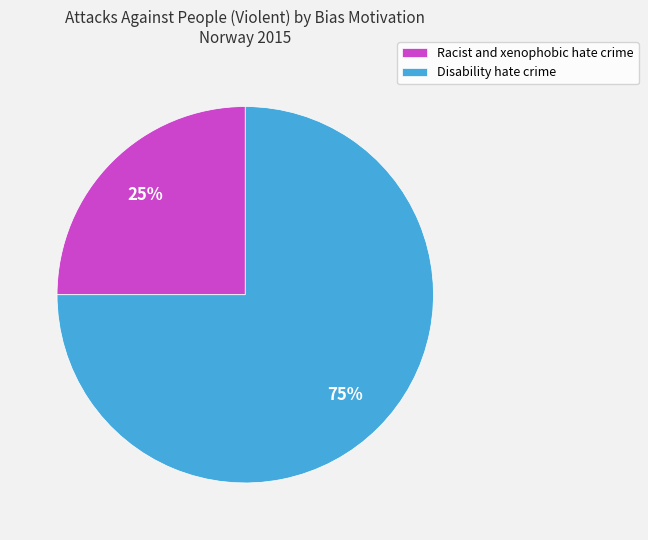

To the nearest percent, what percentage of the pie is Racist and xenophobic hate crime?

25%